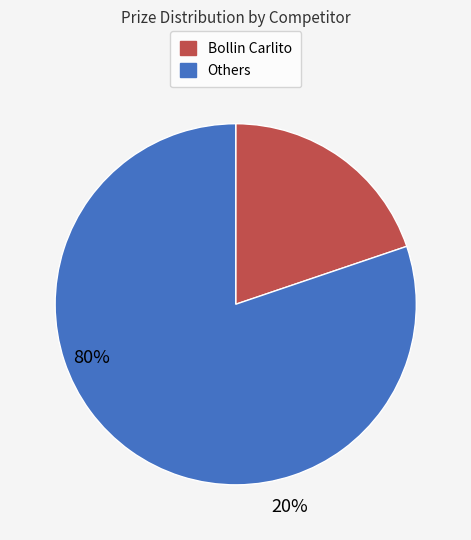

Is there a majority slice in this chart?

Yes